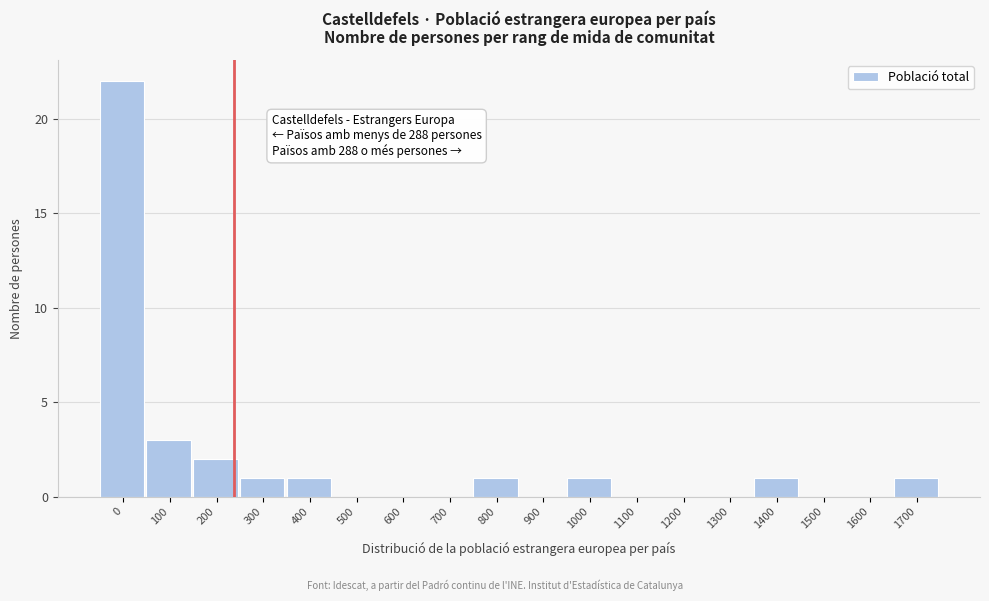

Reading left to right, transcribe all the data shown in this chart.

0=22	100=3	200=2	300=1	400=1	500=0	600=0	700=0	800=1	900=0	1000=1	1100=0	1200=0	1300=0	1400=1	1500=0	1600=0	1700=1